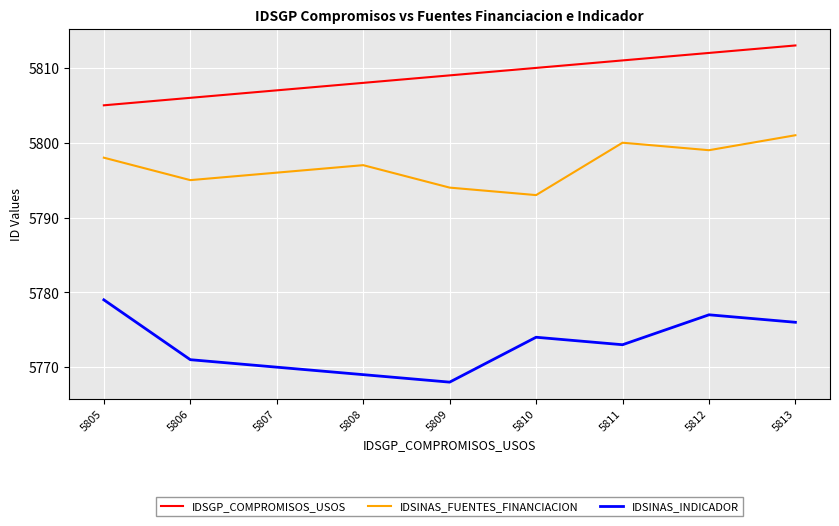

Between 5809 and 5813, which series saw the biggest shift?

IDSINAS_INDICADOR